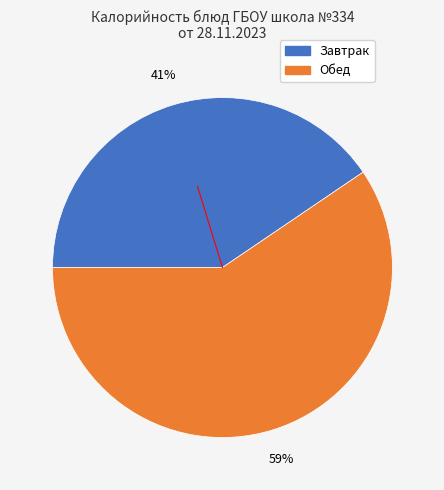

Is there a majority slice in this chart?

Yes